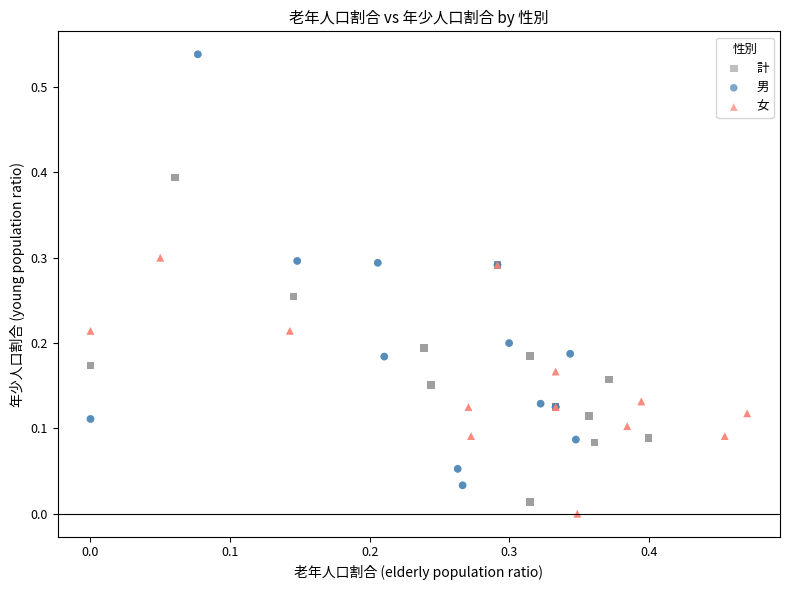

Which series has the largest Y range (max minus min)?

男